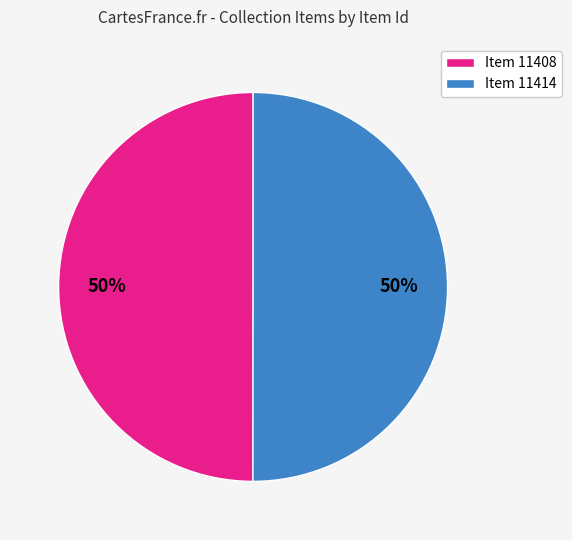

How many segments does this pie chart have?

2